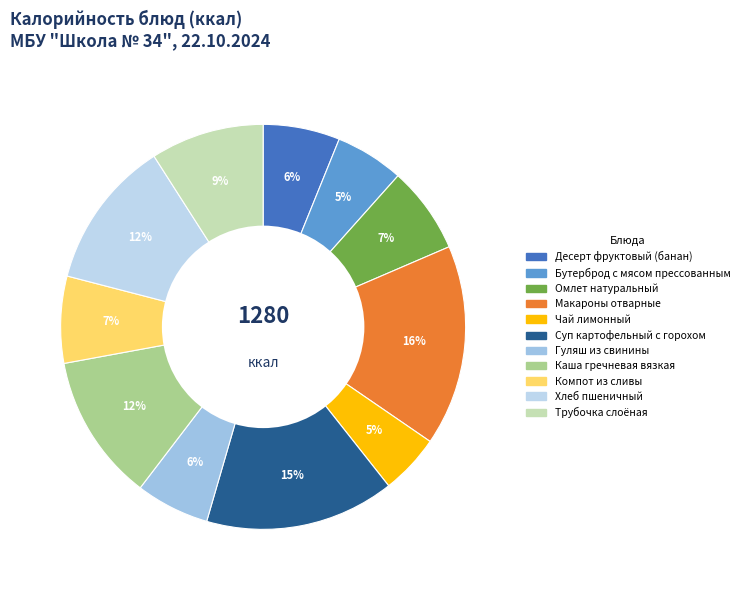

How many slices are in this pie chart?

11